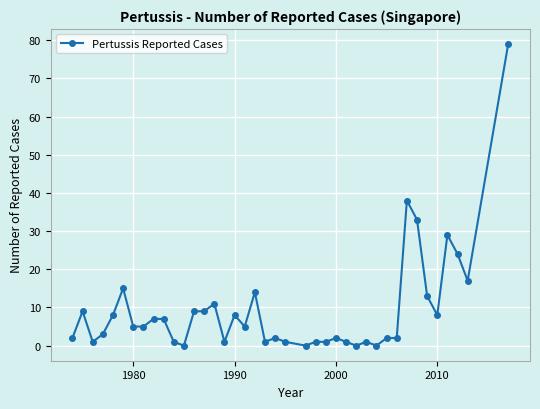

Count the number of data series in this chart.

1